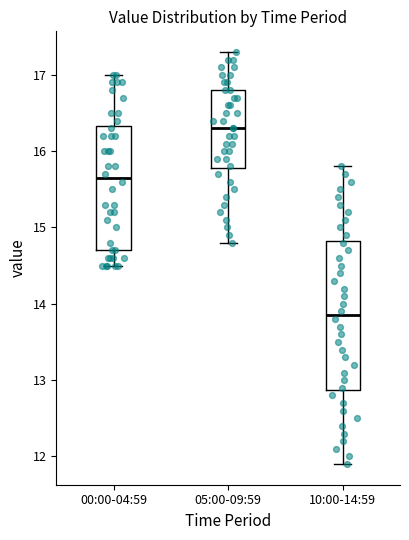

Reading left to right, read every box against the y-axis: the position of its median line, the range the box covers, and the ends of its whiskers. The values are not printed on the chart, so give them approximately, as read against the axis.

00:00-04:59: median 15.7, box 14.7 to 16.3, whiskers 14.5 to 17.0
05:00-09:59: median 16.3, box 15.8 to 16.8, whiskers 14.8 to 17.3
10:00-14:59: median 13.9, box 12.9 to 14.8, whiskers 11.9 to 15.8